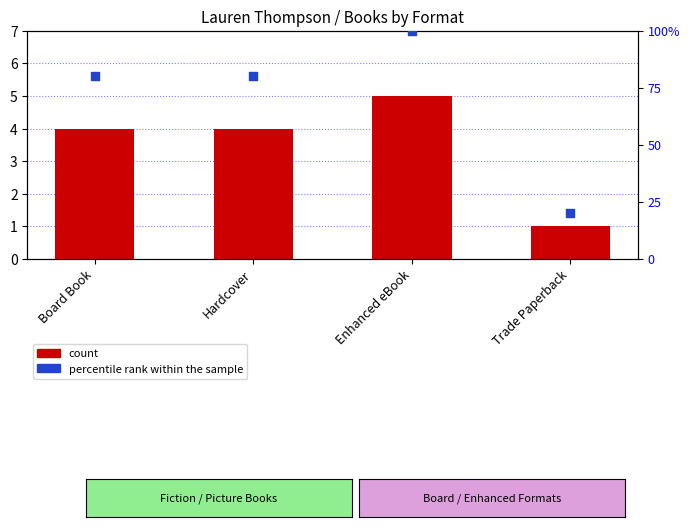

Is the value of percentile rank within the sample at Board Book greater than the value of count at Enhanced eBook?

Yes